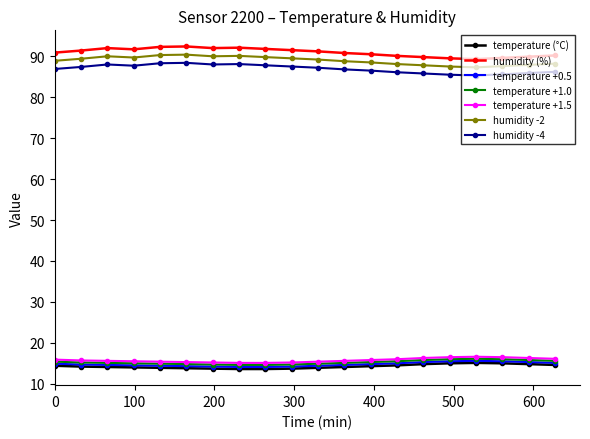

At how many categories does at least one series exceed 59?

20